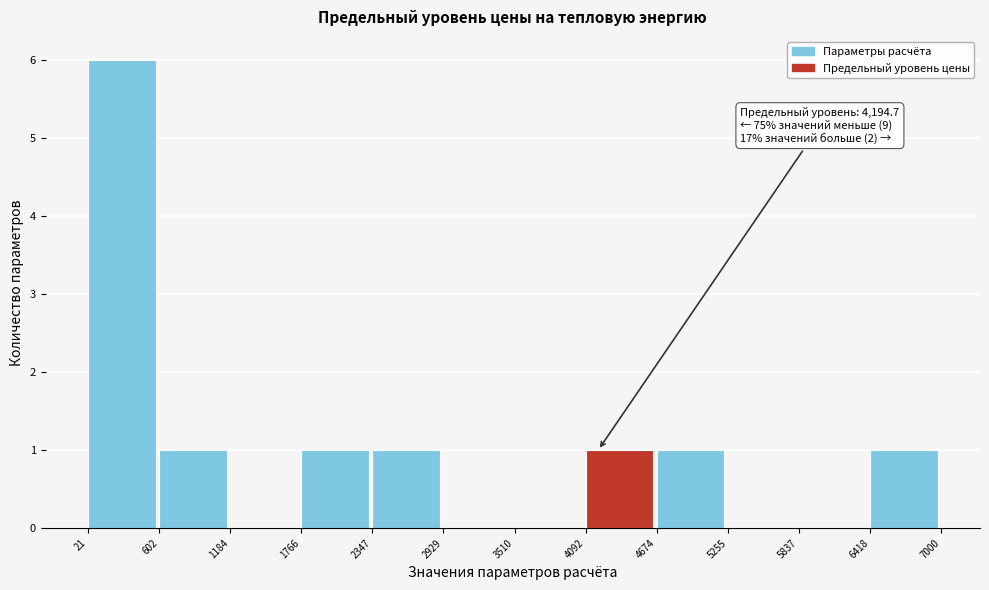

Over which range of the x-axis is the bar tallest?

21 to 602